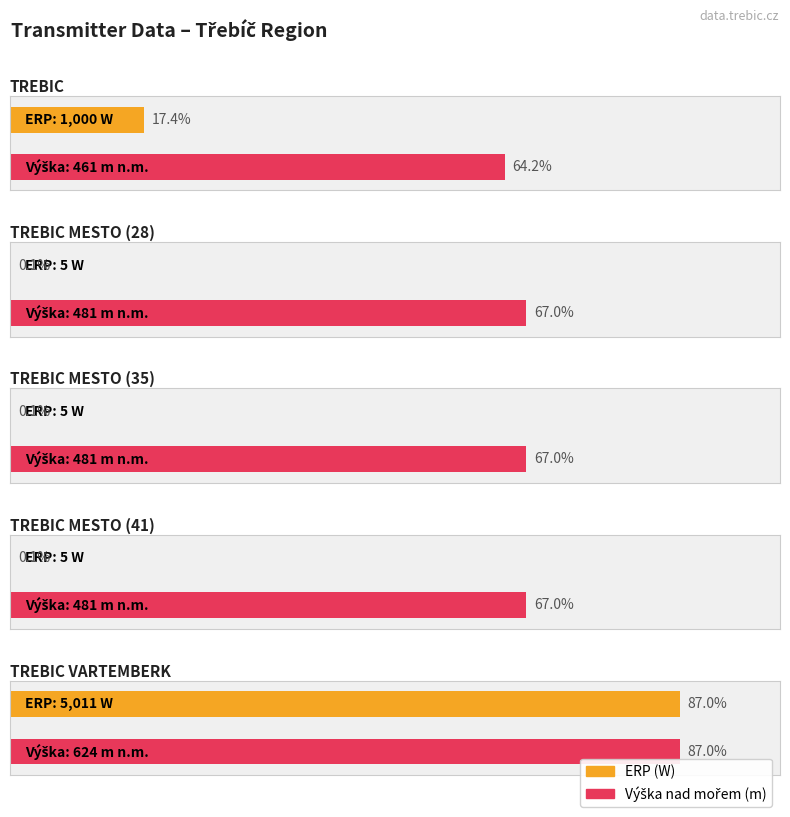

Rank the categories by Výška nad mořem value from lowest to highest.

TREBIC, TREBIC MESTO (28), TREBIC MESTO (35), TREBIC MESTO (41), TREBIC VARTEMBERK